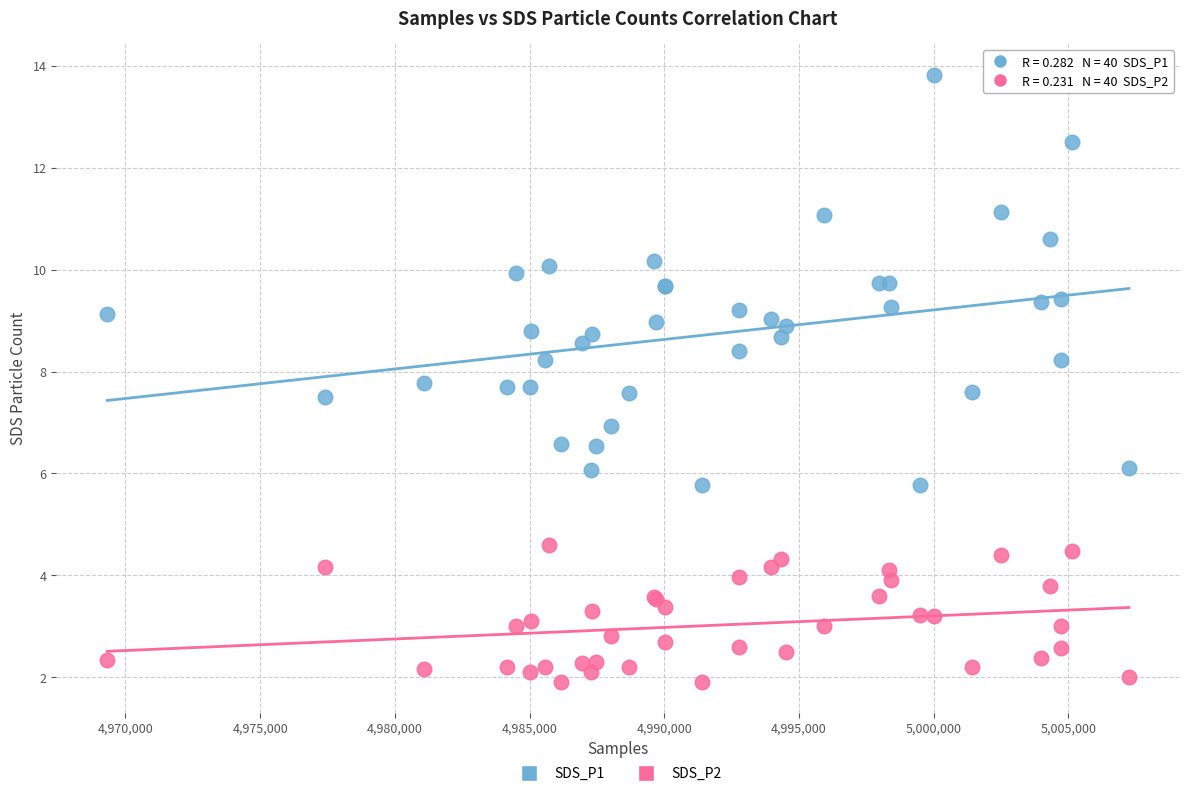

Which series has the largest Y range (max minus min)?

SDS_P1